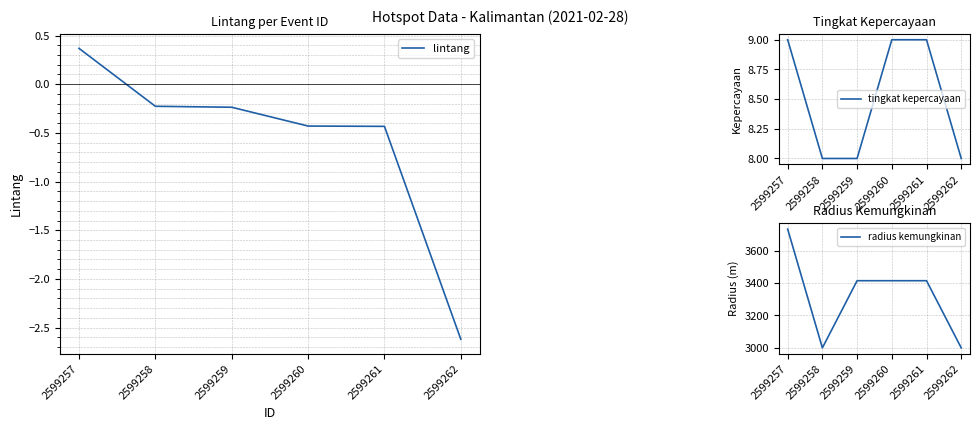

At which label is radius kemungkinan closest to 3366?

2599259